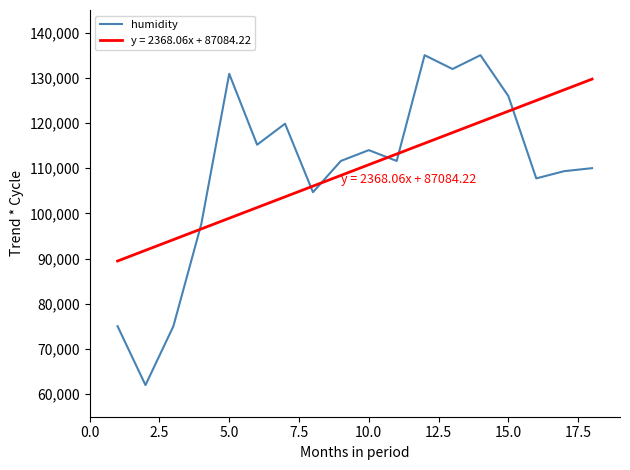

What is the difference between the maximum and minimum values in the y = 2368.06x + 87084.22 series?

40257.0